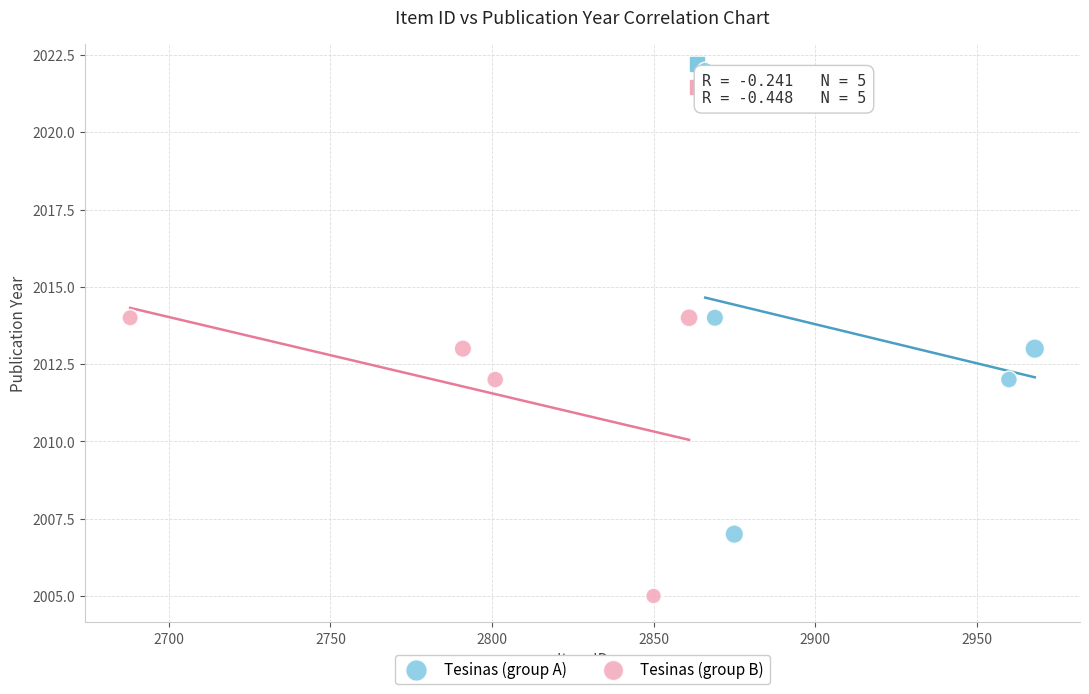

Which series has the largest Y range (max minus min)?

Tesinas (group A)